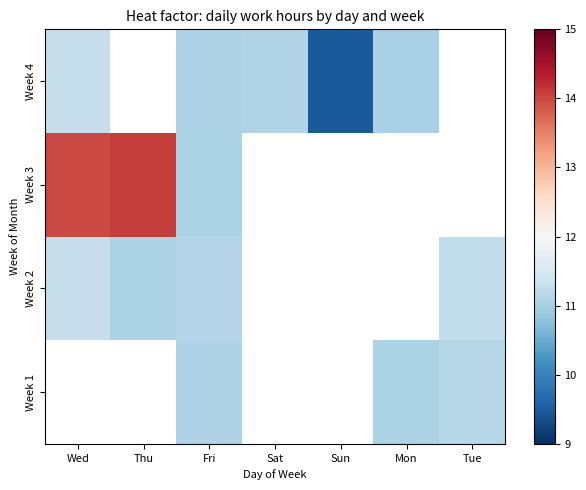

List the series in order of their peak value, highest first.

Week 1, Week 3, Week 2, Week 4